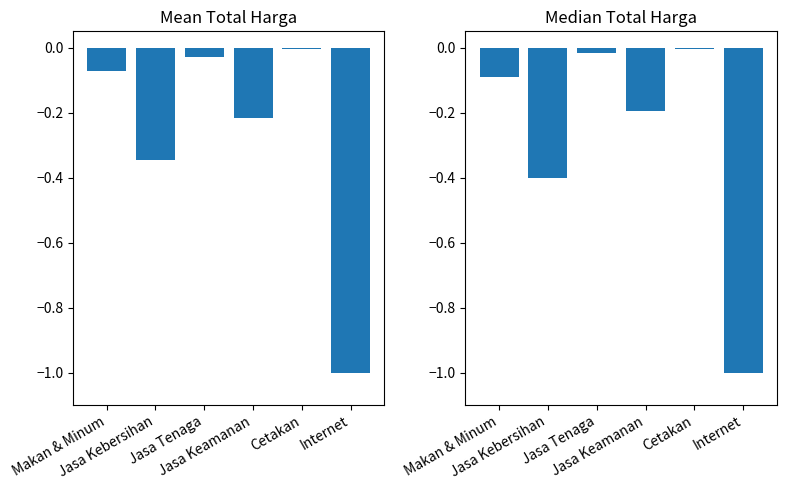

List the series in order of their peak value, lowest first.

Mean Total Harga (norm), Median Total Harga (norm)